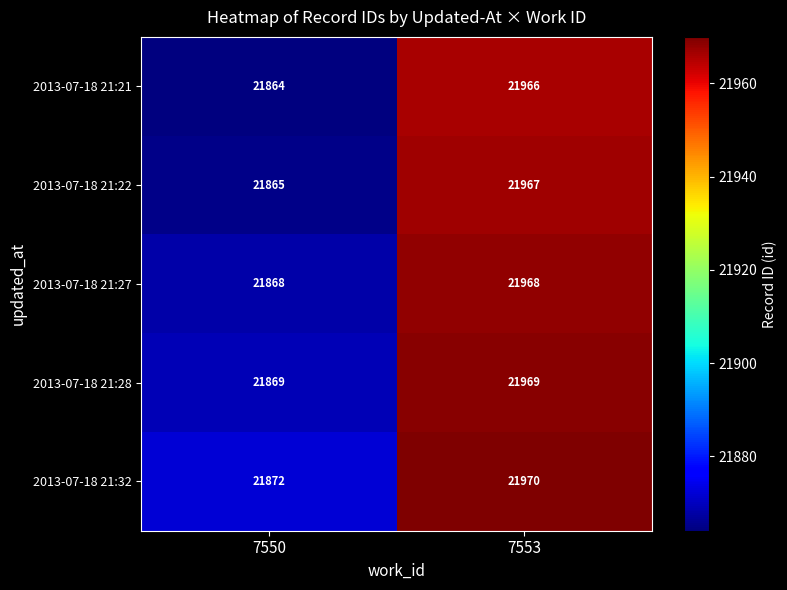

What is the difference between the 2013-07-18 21:28 values at 7550 and 7553?

100